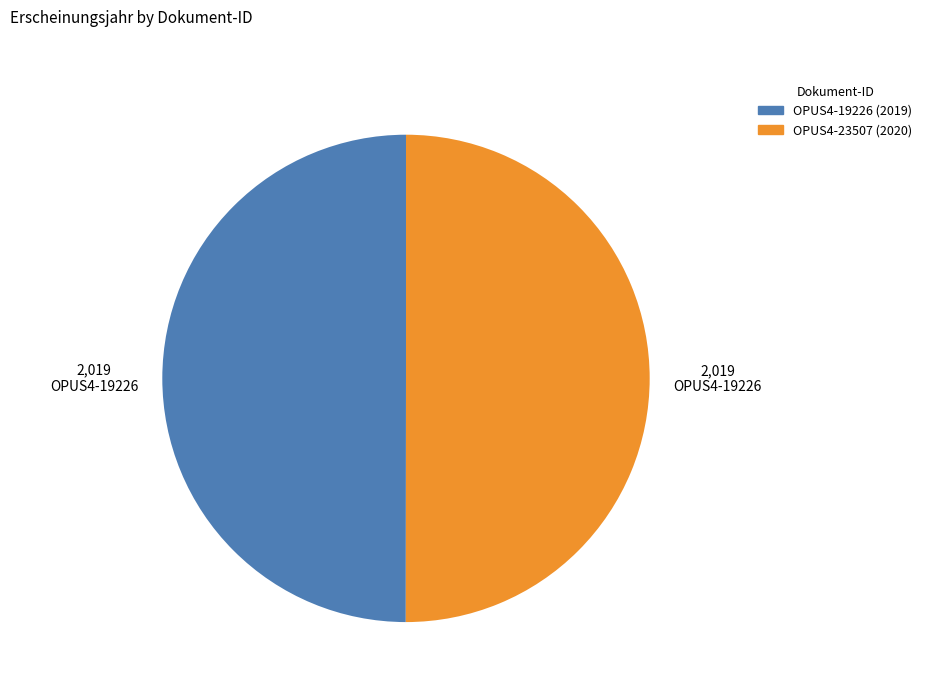

How many segments does this pie chart have?

2